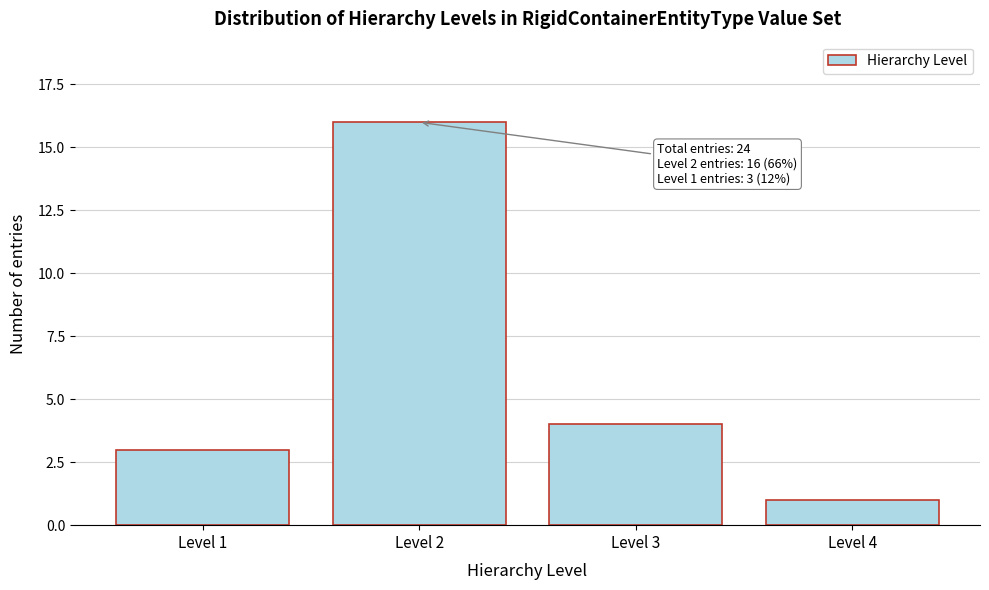

Reading left to right, extract all data points from this chart.

3	16	4	1